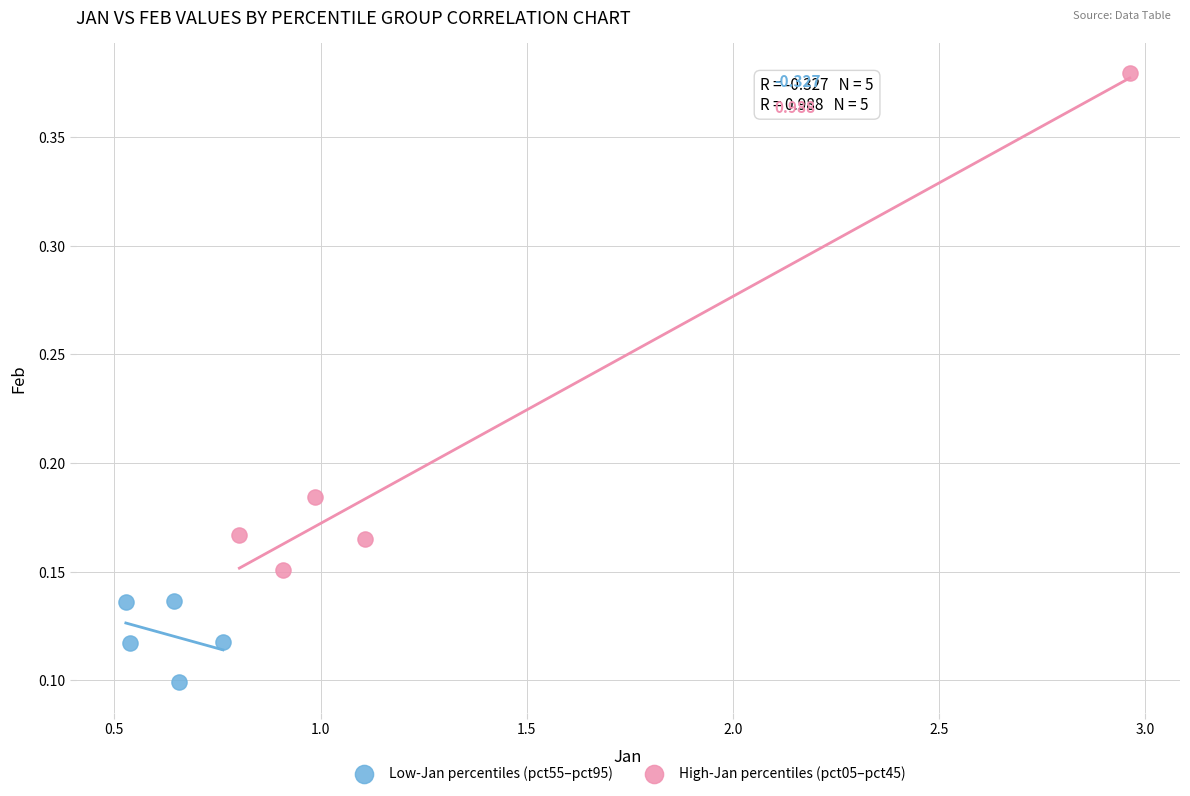

Which series has the largest Y range (max minus min)?

High-Jan percentiles (pct05–pct45)